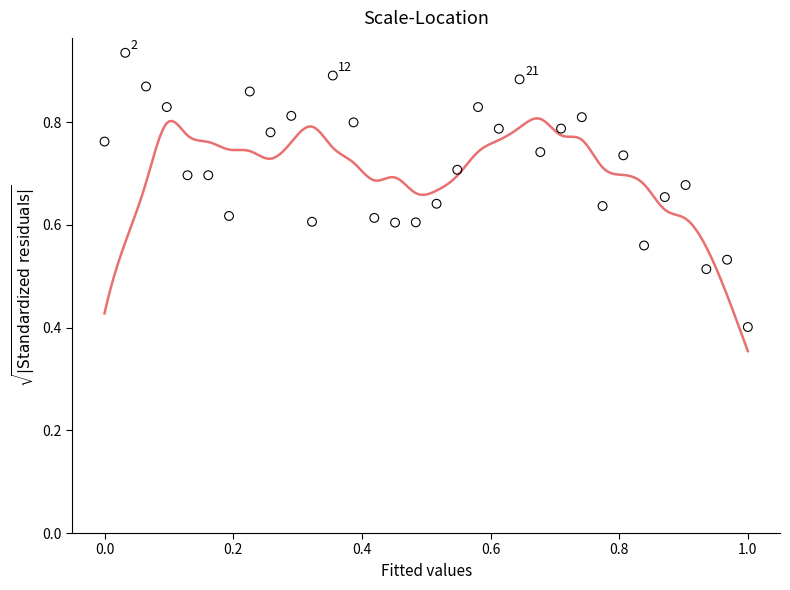

What is the range of X values (max minus min)?

1.0